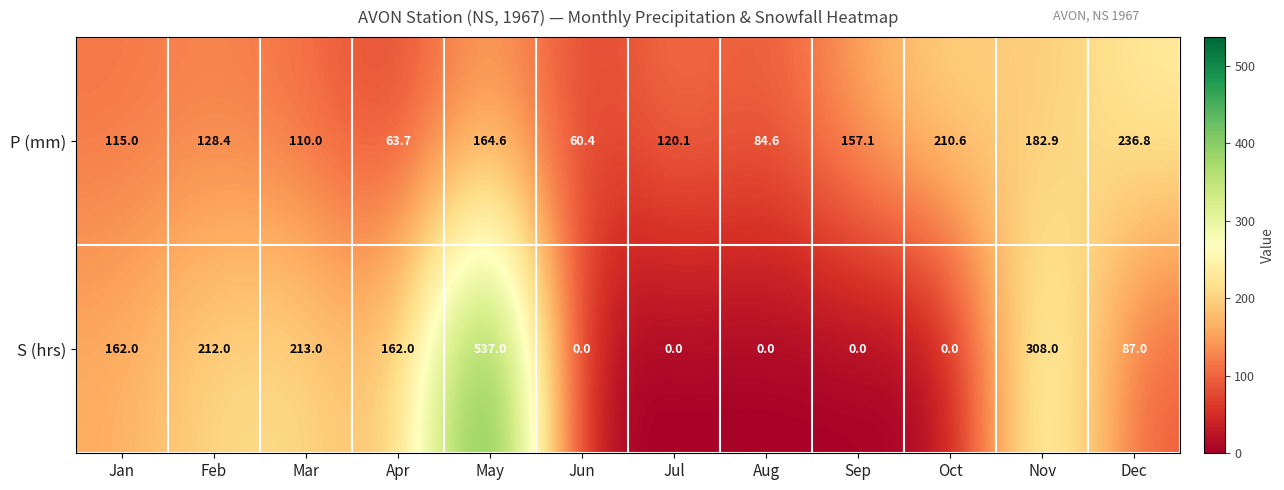

What is the highest value of the P (mm) series?

236.8